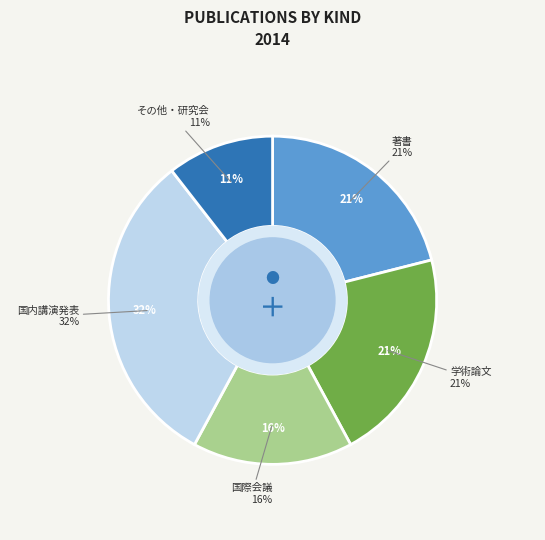

How many segments does this pie chart have?

5